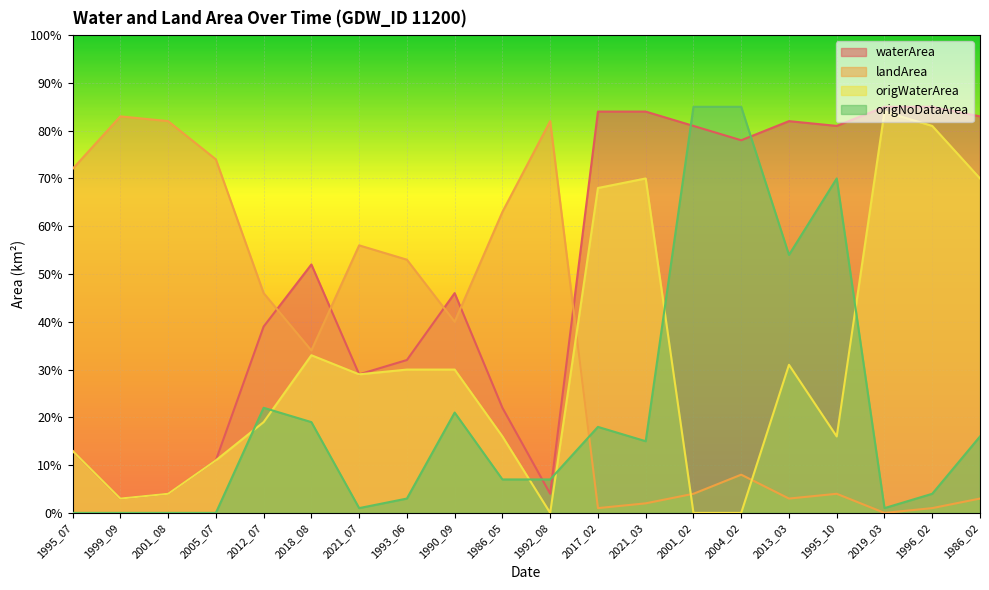

Is the value of landArea at 2004_02 greater than the value of waterArea at 2021_03?

No